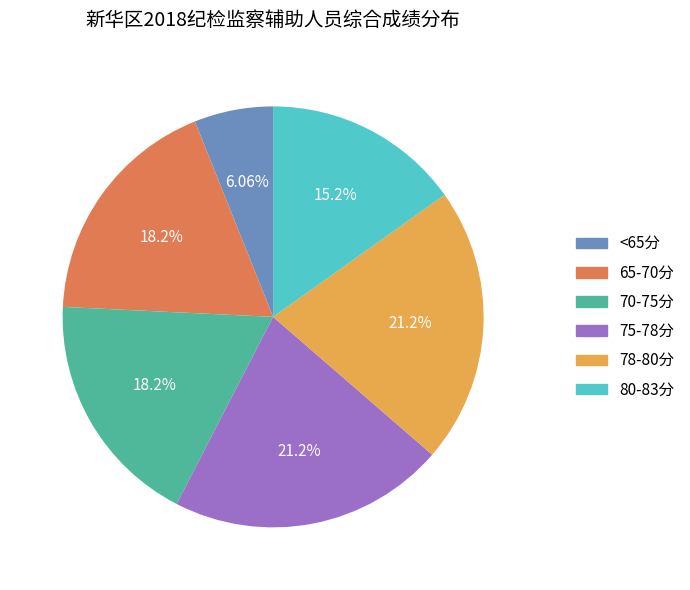

Is there a majority slice in this chart?

No